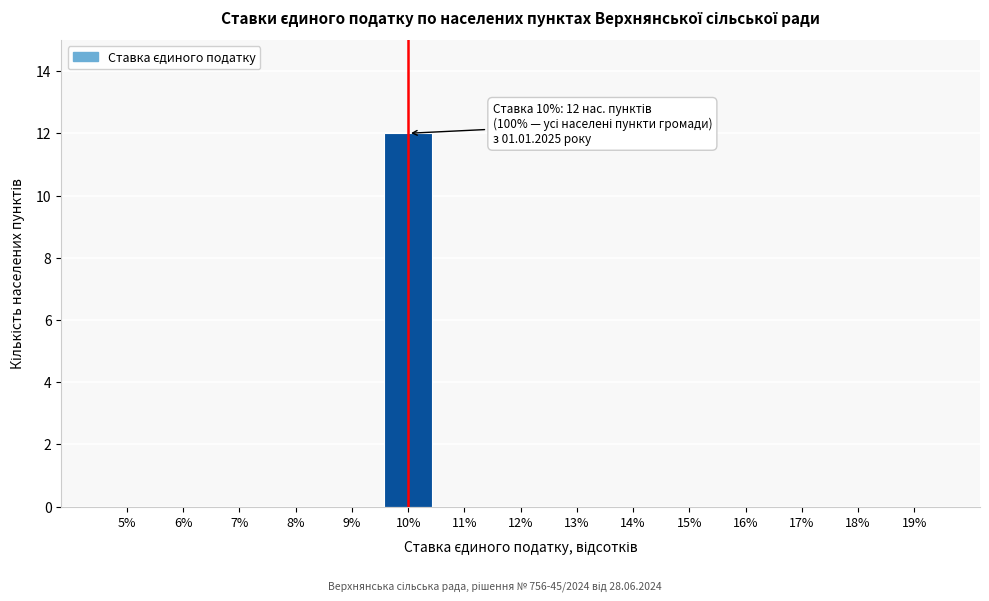

Reading left to right, transcribe all the data shown in this chart.

5%=0	6%=0	7%=0	8%=0	9%=0	10%=12	11%=0	12%=0	13%=0	14%=0	15%=0	16%=0	17%=0	18%=0	19%=0